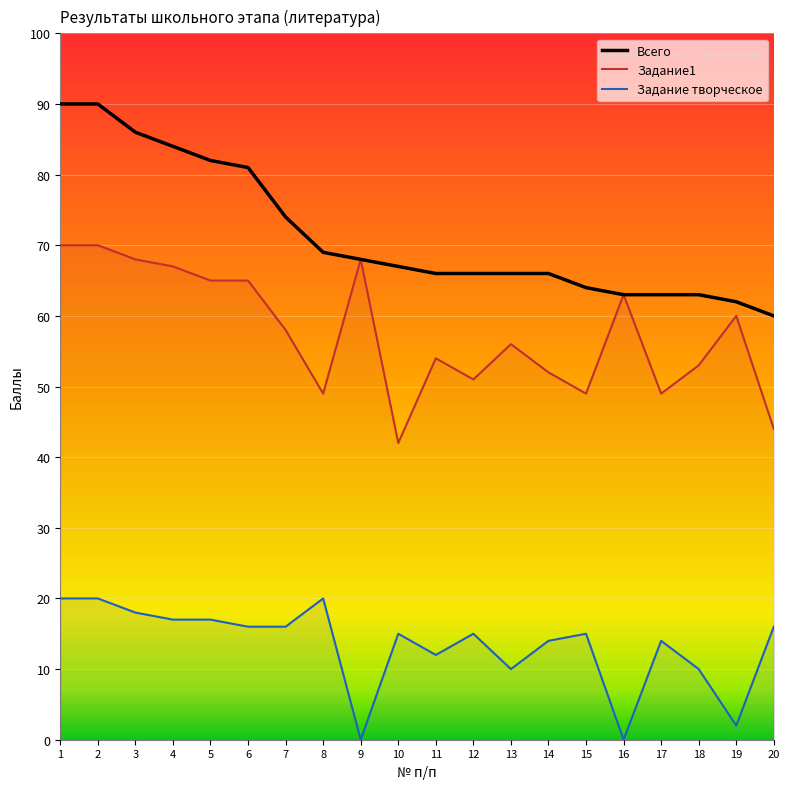

What is the sum of all Задание1 values?

1153